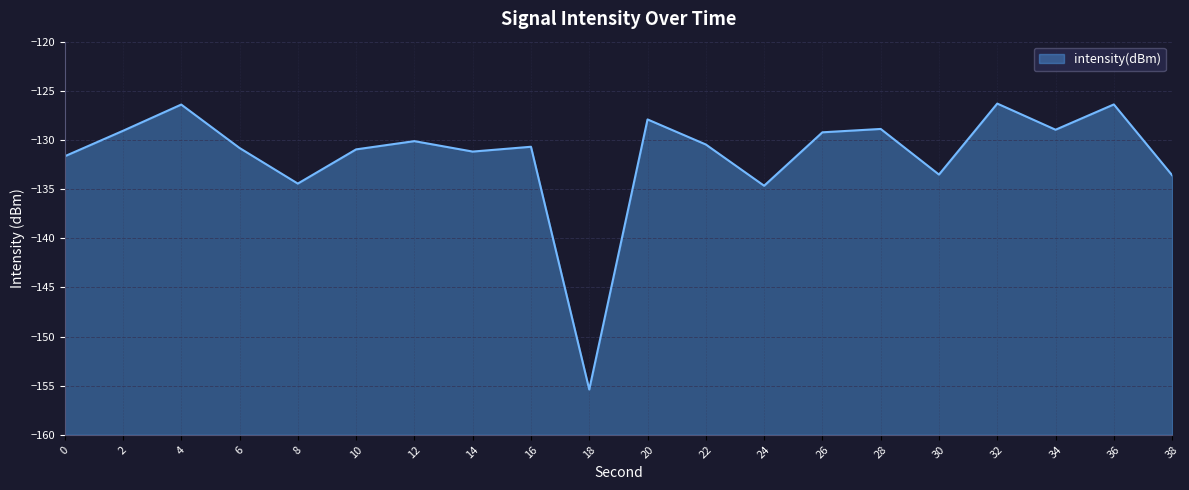

Reading left to right, list all the values displayed in this chart.

0=-131.7	2=-129.1	4=-126.4	6=-130.8	8=-134.4	10=-131.0	12=-130.1	14=-131.2	16=-130.7	18=-155.4	20=-127.9	22=-130.5	24=-134.7	26=-129.2	28=-128.9	30=-133.5	32=-126.3	34=-129.0	36=-126.4	38=-133.6